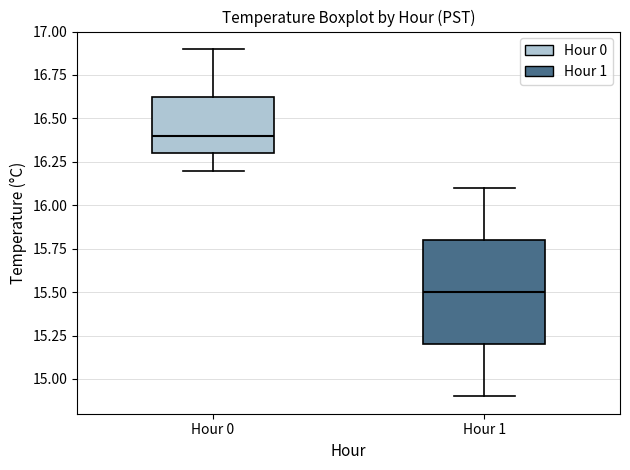

Comparing the boxes themselves (not the whiskers), which one is the tallest?

Hour 1